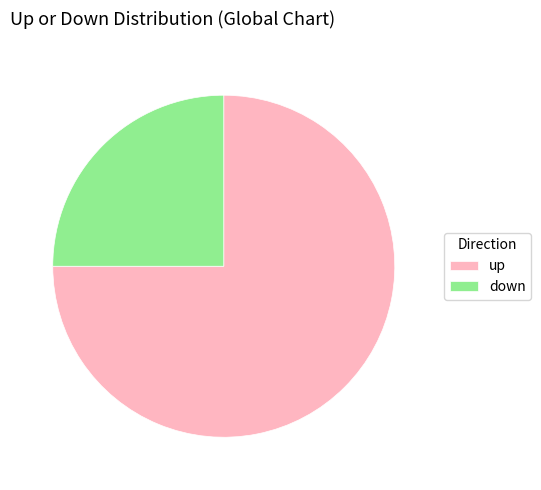

Rank the categories by value from lowest to highest.

down, up